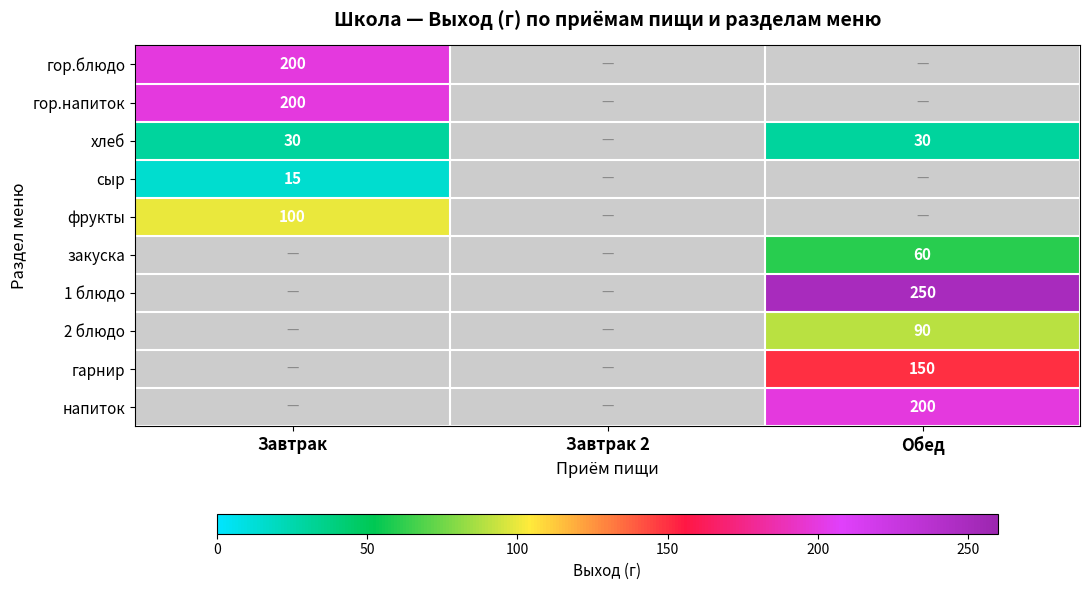

How many distinct data groups are displayed?

10